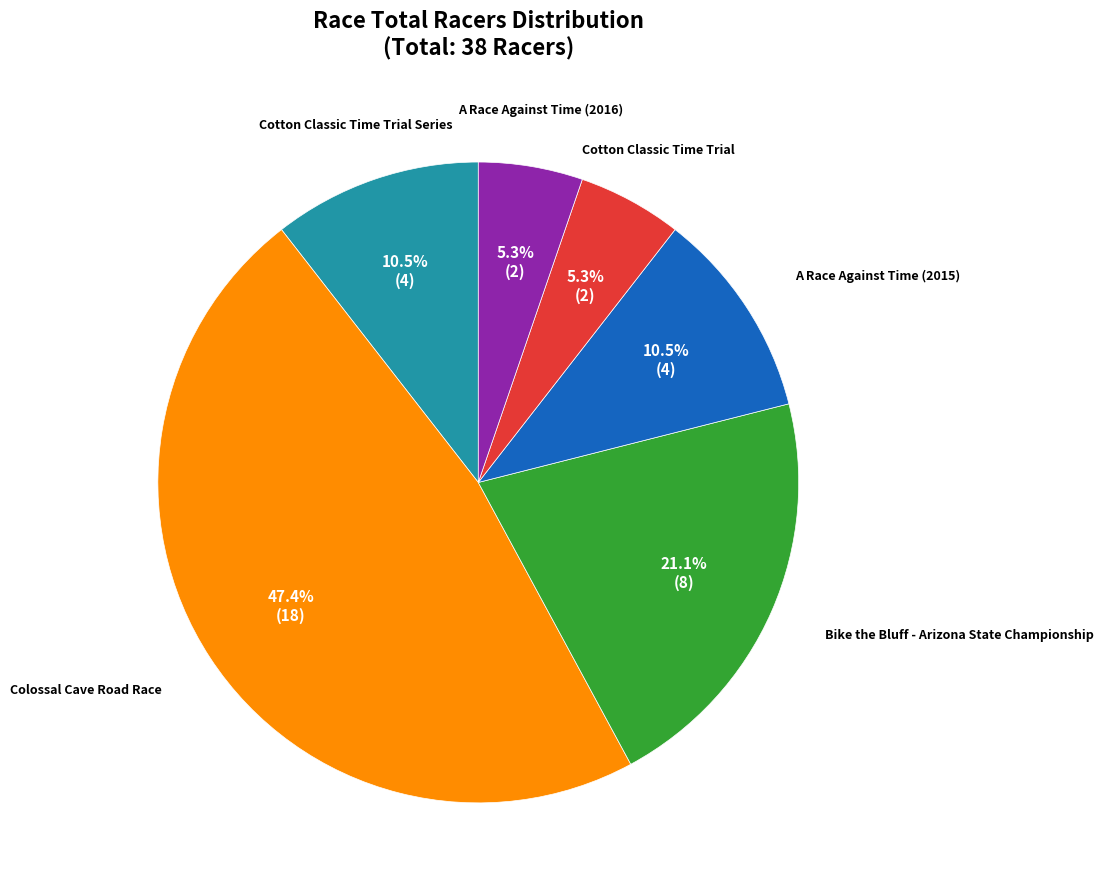

How much of the chart is everything except Bike the Bluff - Arizona State Championship?

78.9%